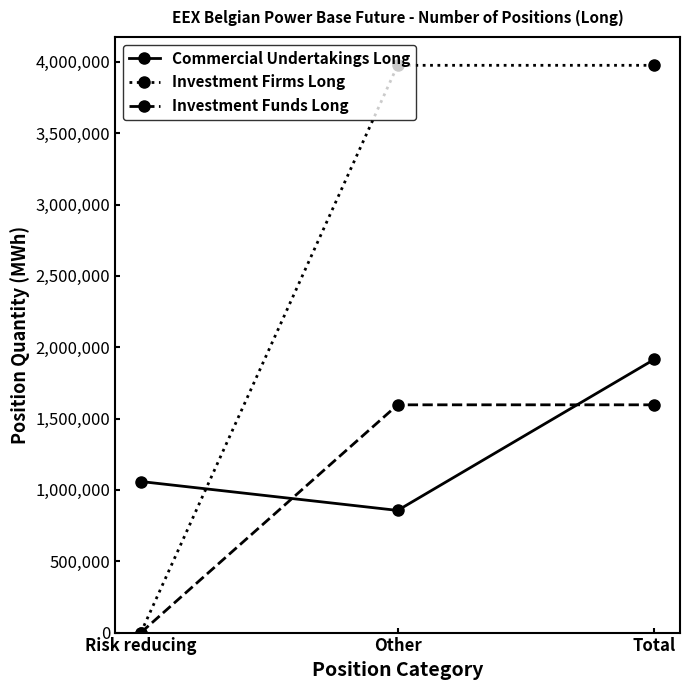

List the series in order of their peak value, highest first.

Investment Firms Long, Commercial Undertakings Long, Investment Funds Long